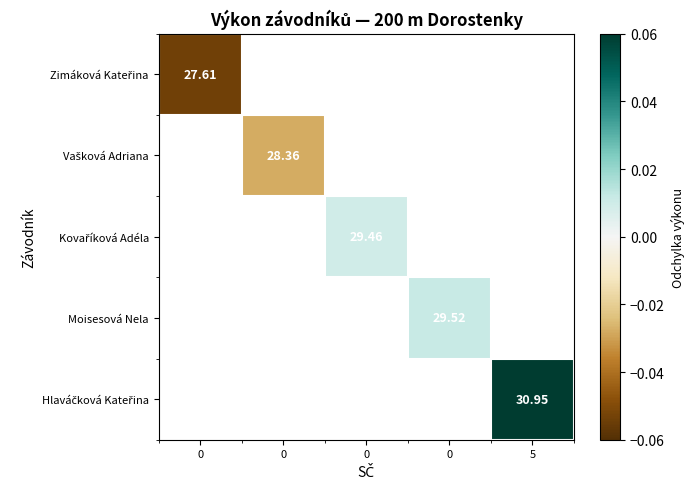

Rank the series by their average value, from lowest to highest.

Zimáková Kateřina, Vašková Adriana, Kovaříková Adéla, Moisesová Nela, Hlaváčková Kateřina